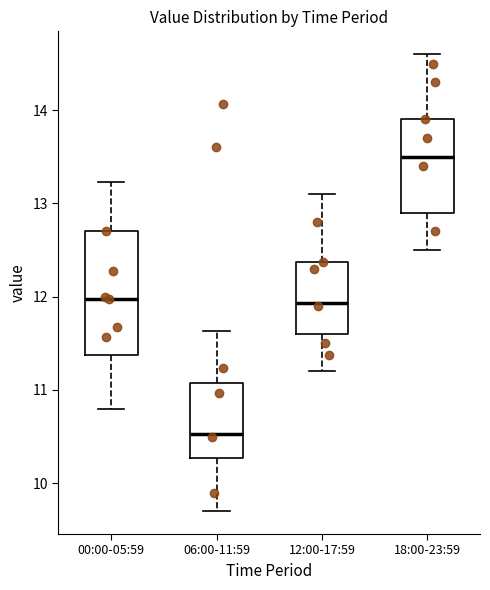

Comparing the boxes themselves (not the whiskers), which one is the tallest?

00:00-05:59